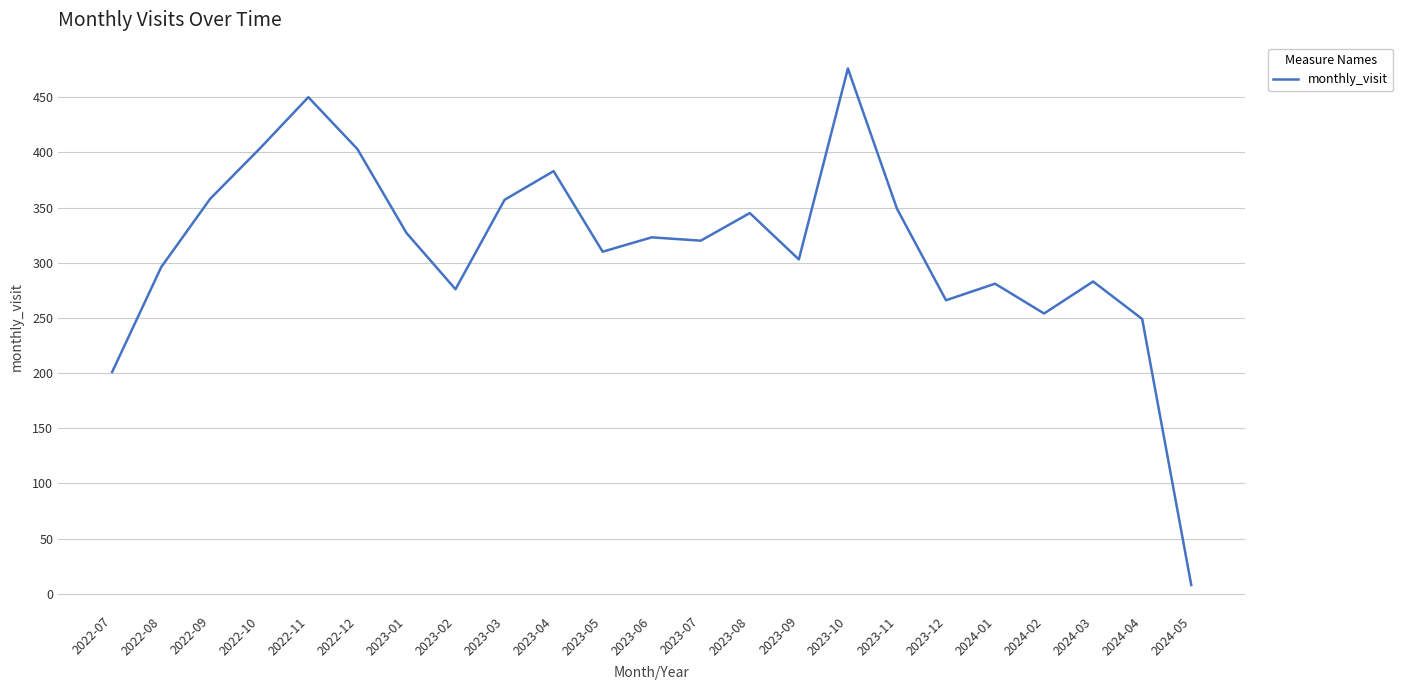

What is the minimum value shown in the chart?

8